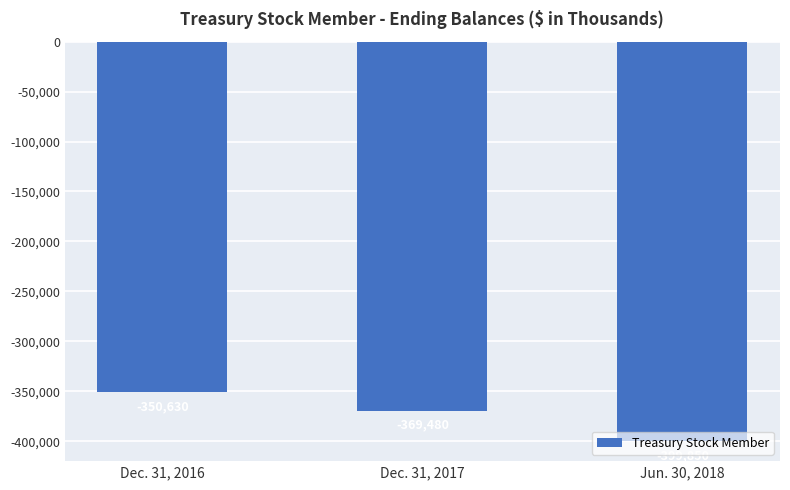

What is the maximum value shown in the chart?

-350630